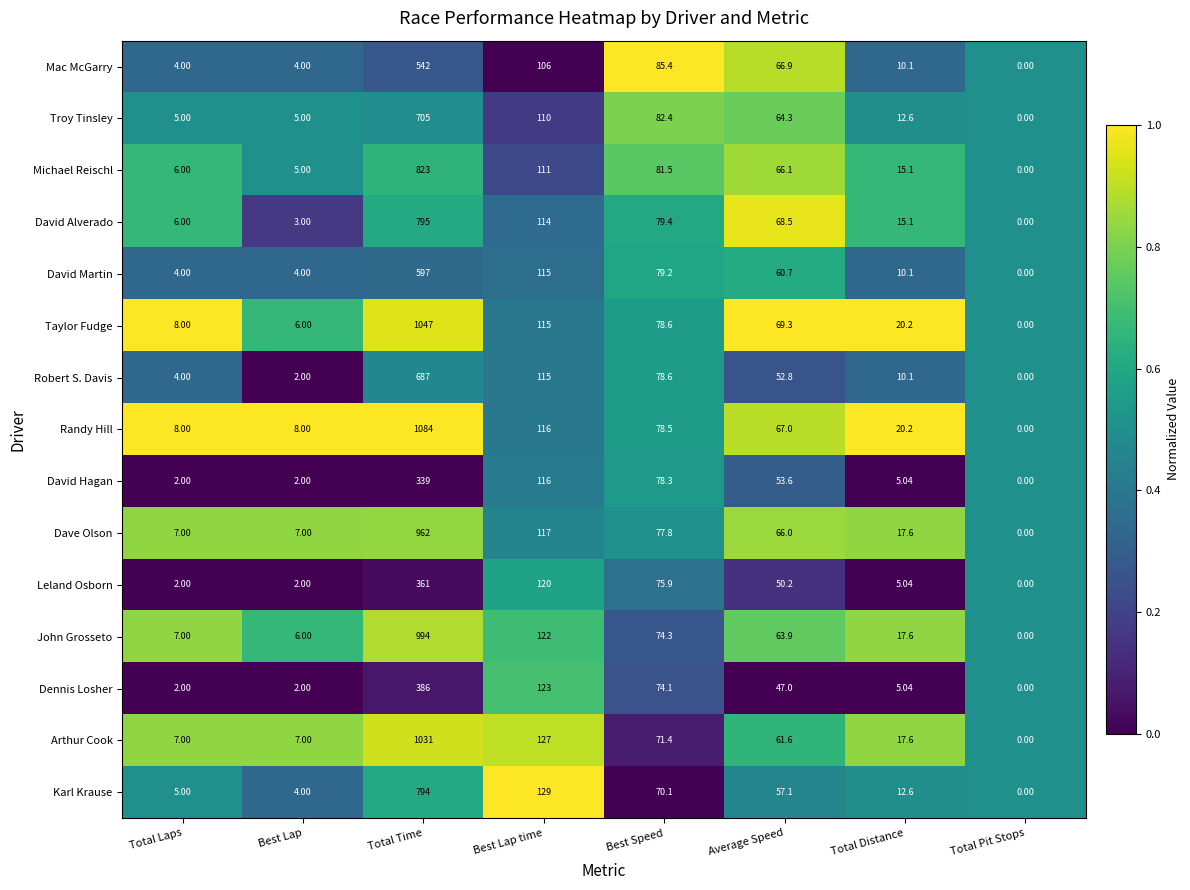

Between Best Lap and Total Pit Stops, which series saw the biggest shift?

Randy Hill